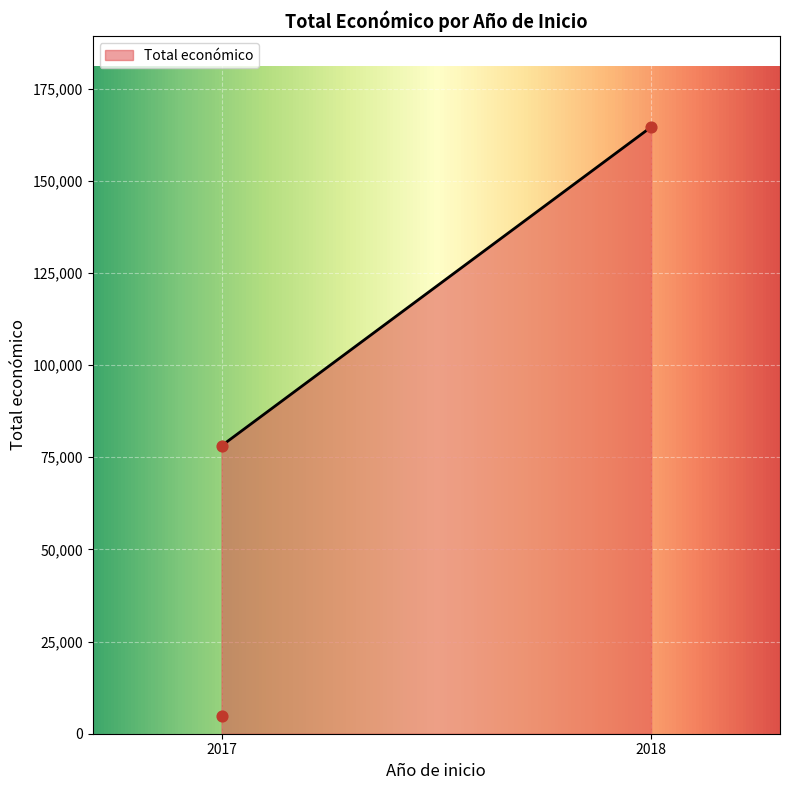

What is the minimum value for Total económico?

78116.0